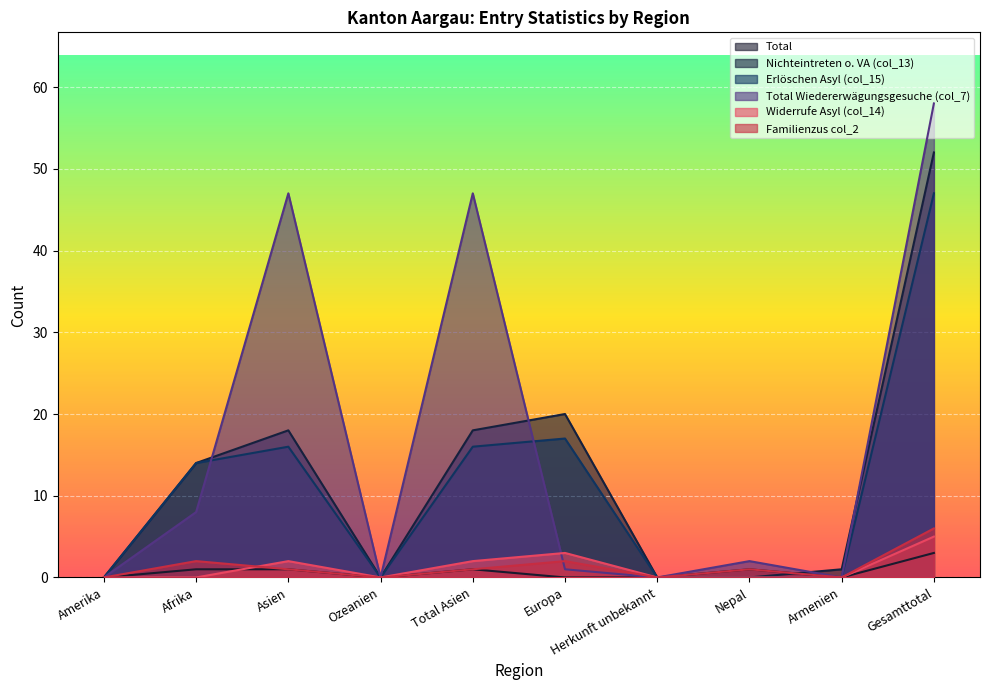

What is the sum of all Widerrufe Asyl (col_14) values?

12